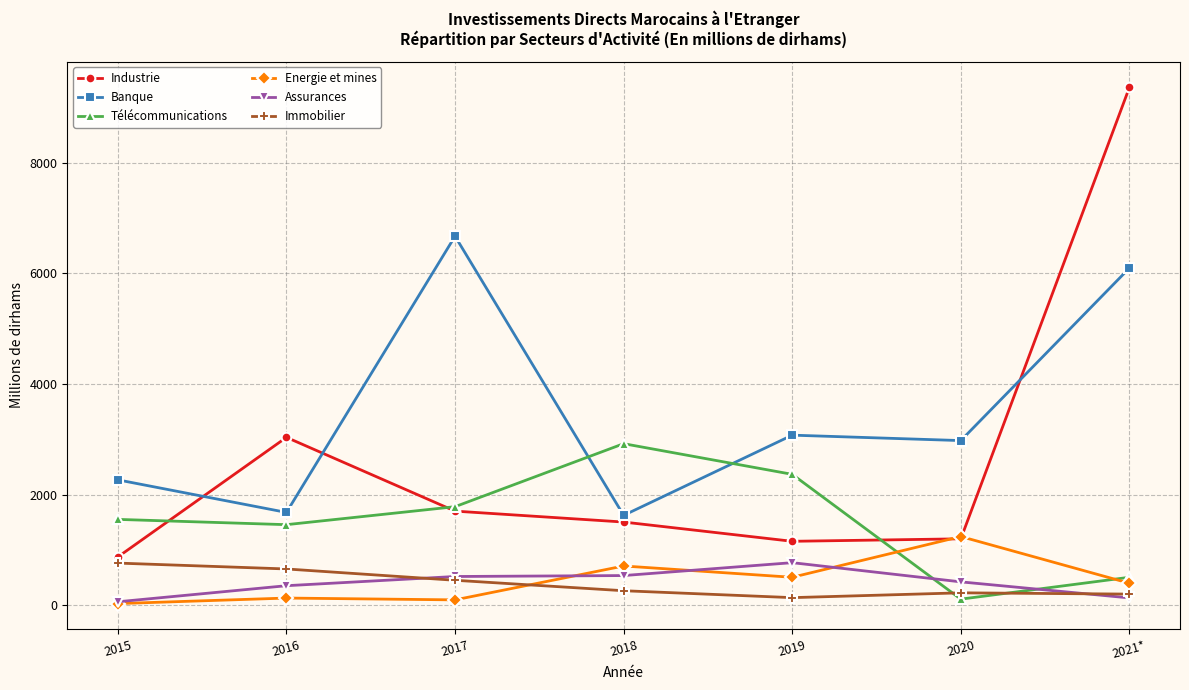

True or false: Assurances has more than 0 interior local peaks.

True